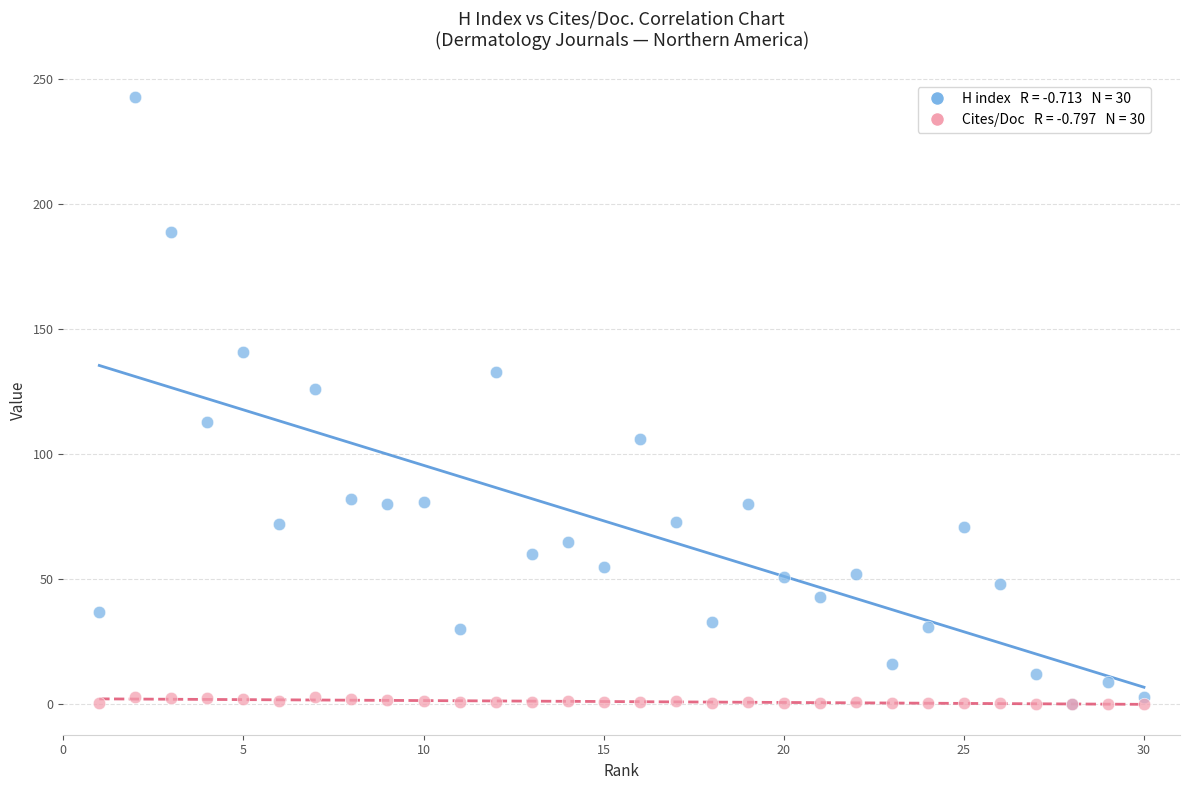

Across all series, what Y value is closest to 121?

126.0